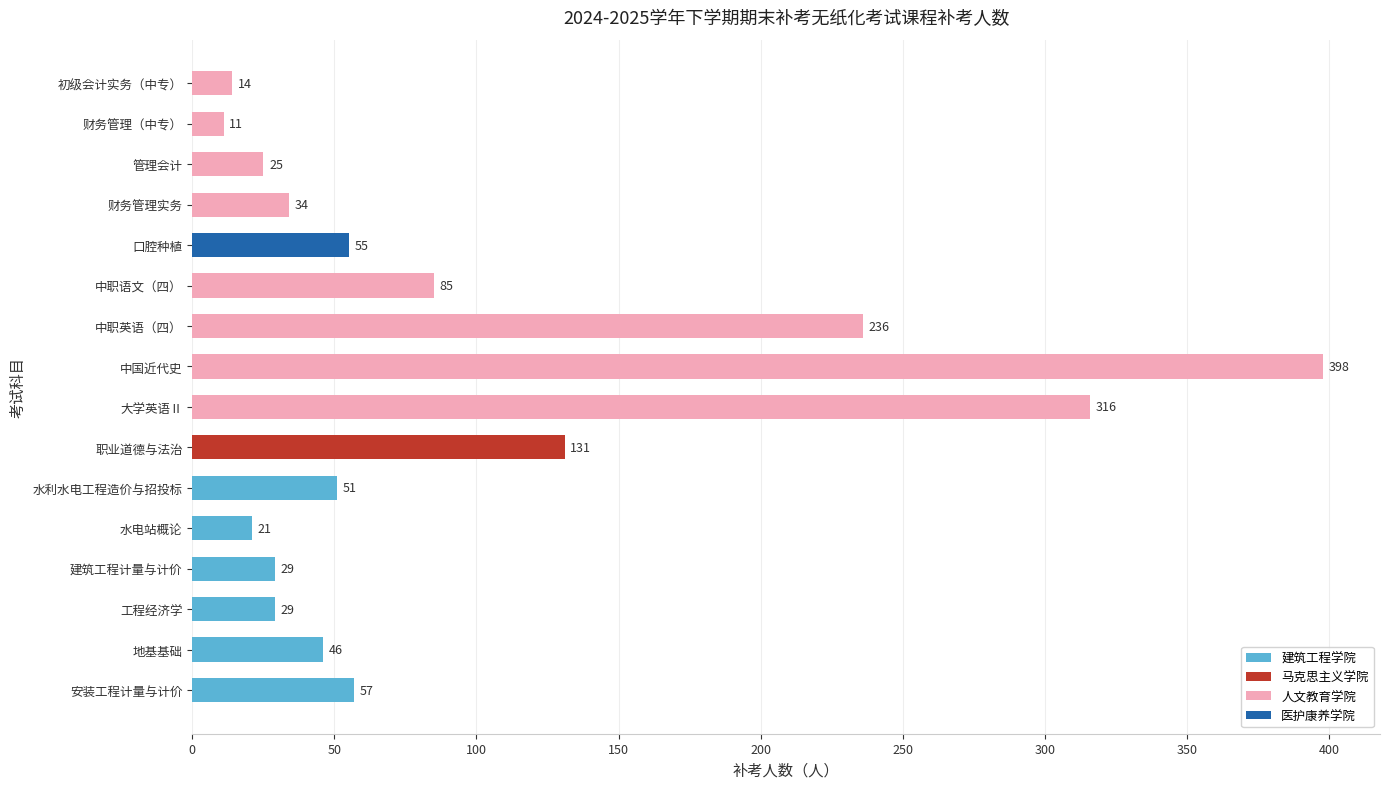

Are the bars grouped side by side (vs. stacked)?

No